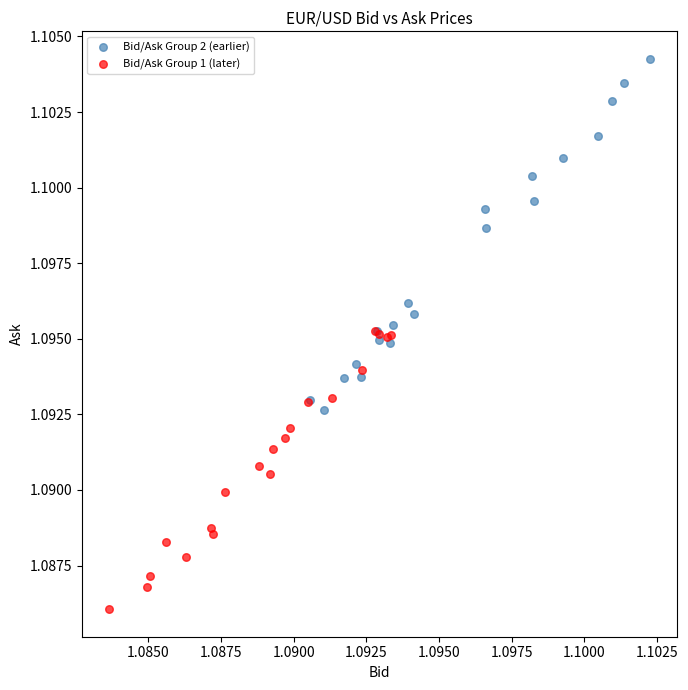

Which series reaches the maximum Y coordinate?

Bid/Ask Group 2 (earlier)